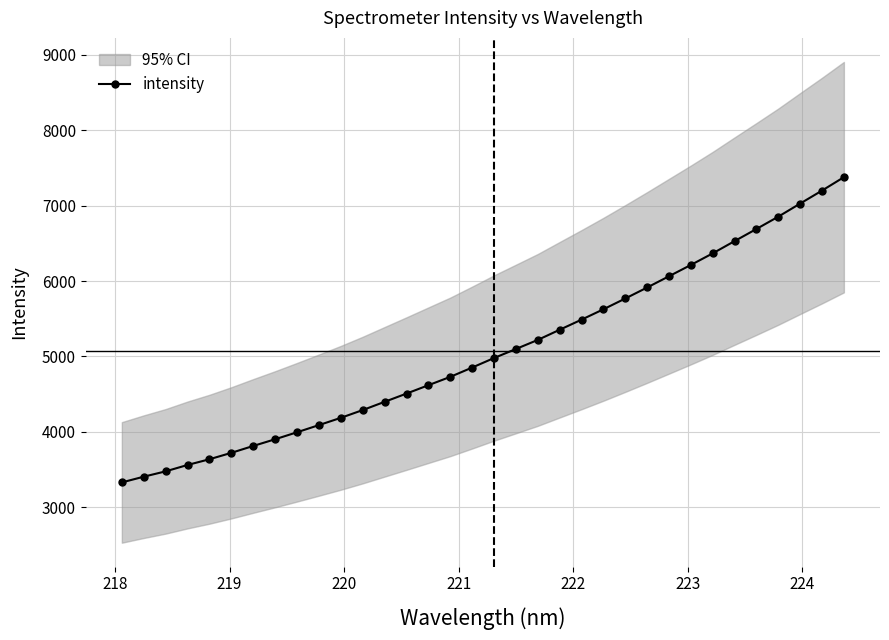

What is the value of the intensity point at the 17th from the left?

4852.7